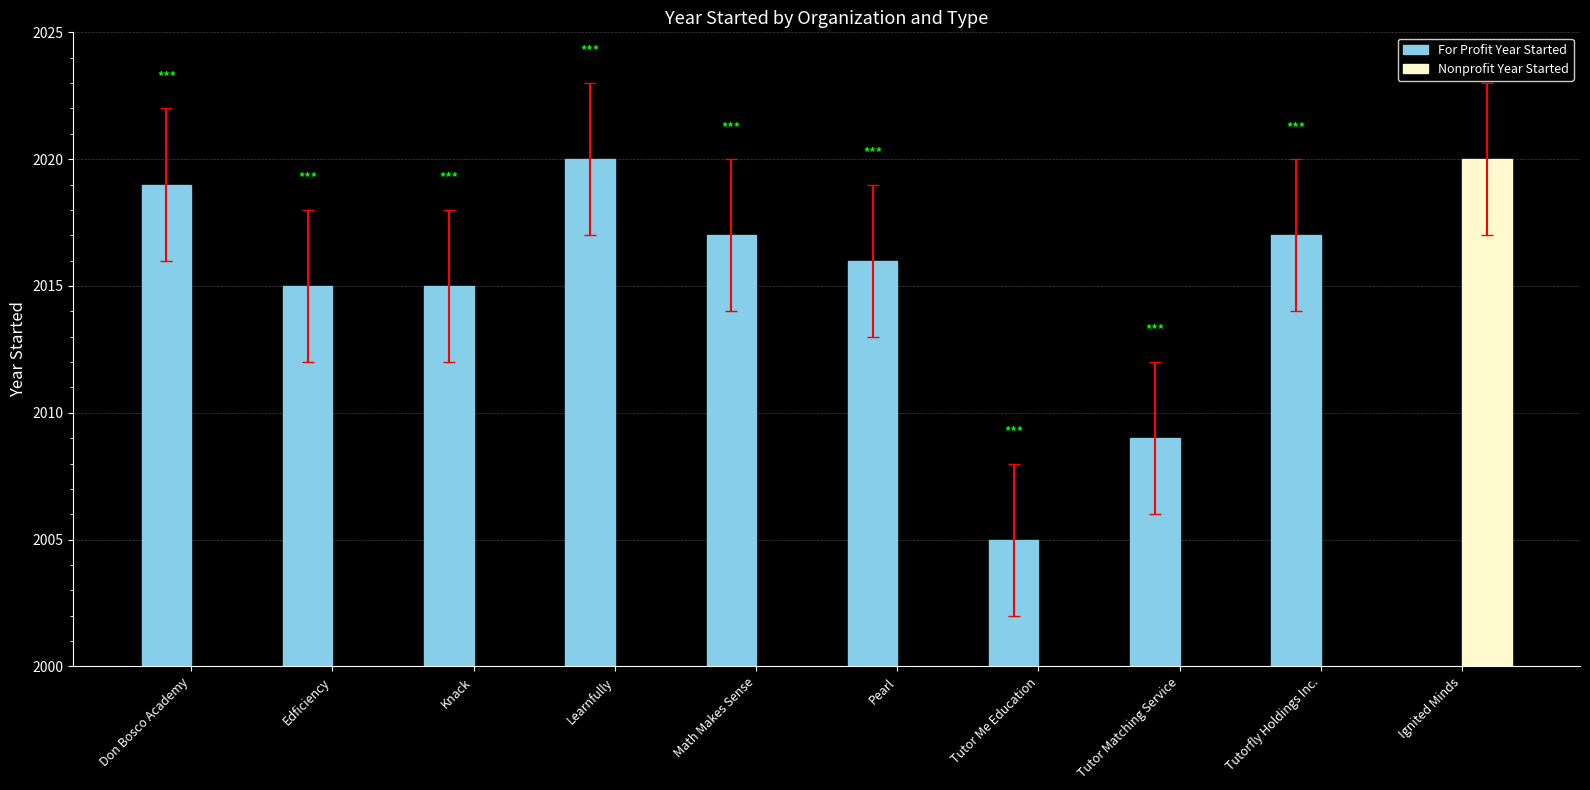

How many data points in For Profit Year Started are above 2016?

4